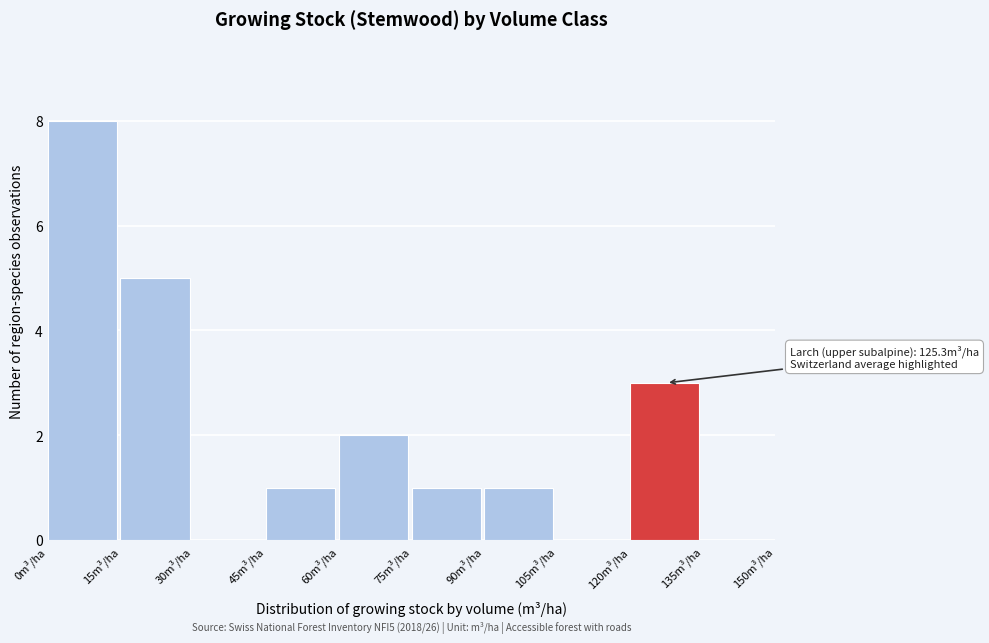

Which range on the x-axis has the tallest bar?

0 to 15